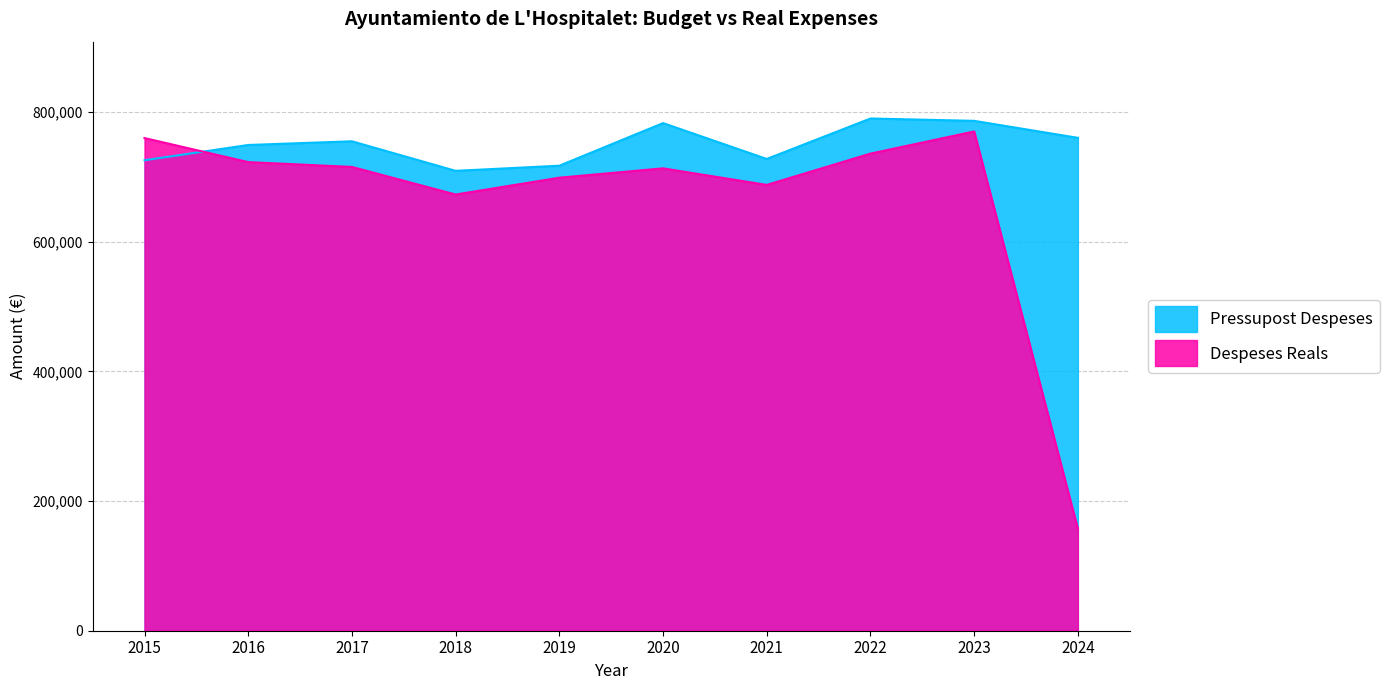

Reading right to left, what are all the values shown in this chart?

Pressupost Despeses: 760016.6	786203.6	789817.0	727425.1	782744.8	717012.1	709120.8	754685.0	748982.2	725437.7
Despeses Reals: 157059.2	769857.6	735682.8	687429.4	712967.2	698539.0	672582.4	715130.2	722591.7	759653.5